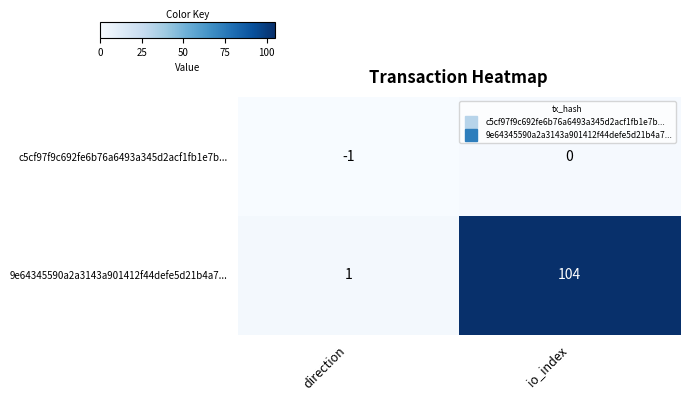

Where is c5cf97f9c692fe6b76a6493a345d2acf1fb1e7b... nearest to the value 0?

io_index